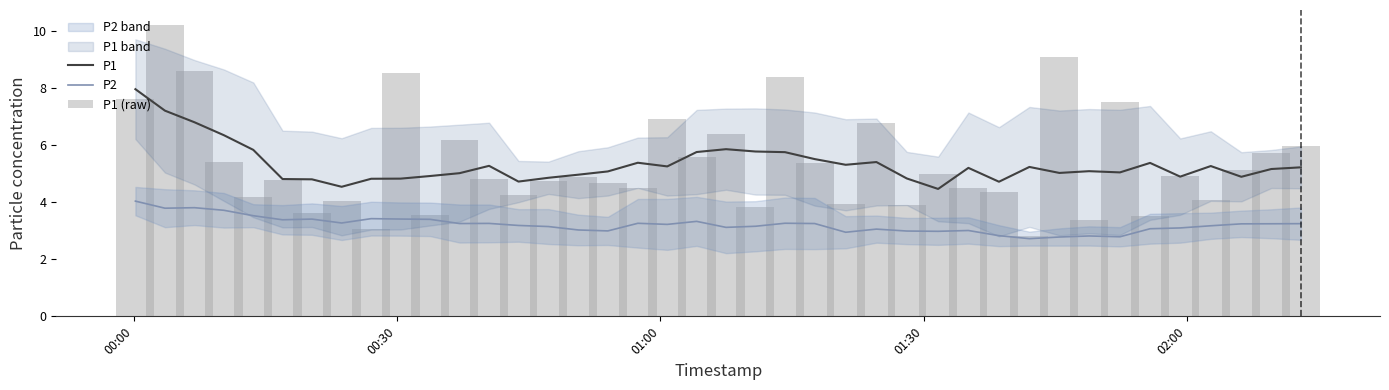

Reading left to right, transcribe all the data shown in this chart.

P1: 8.0	7.2	6.8	6.4	5.8	4.8	4.8	4.5	4.8	4.8	4.9	5.0	5.3	4.7	4.9	5.0	5.1	5.4	5.3	5.8	5.9	5.8	5.8	5.5	5.3	5.4	4.8	4.5	5.2	4.7	5.2	5.0	5.1	5.0	5.4	4.9	5.3	4.9	5.2	5.2
P2: 4.0	3.8	3.8	3.7	3.5	3.4	3.4	3.3	3.4	3.4	3.4	3.3	3.3	3.2	3.1	3.0	3.0	3.3	3.2	3.3	3.1	3.2	3.3	3.3	2.9	3.1	3.0	3.0	3.0	2.8	2.7	2.8	2.8	2.8	3.1	3.1	3.2	3.2	3.2	3.2
P1 (raw): 7.6	10.2	8.6	5.4	4.2	4.8	3.6	4.0	3.1	8.5	3.6	6.2	4.8	4.3	4.7	4.9	4.7	4.5	6.9	5.6	6.4	3.8	8.4	5.4	3.9	6.8	3.9	5.0	4.5	4.4	2.8	9.1	3.4	7.5	3.5	4.9	4.1	5.1	5.7	6.0